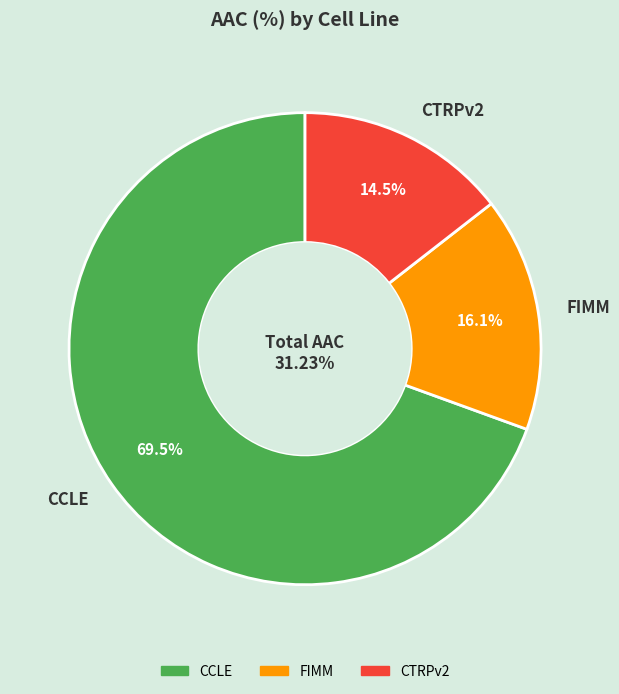

Which category accounts for the majority?

CCLE